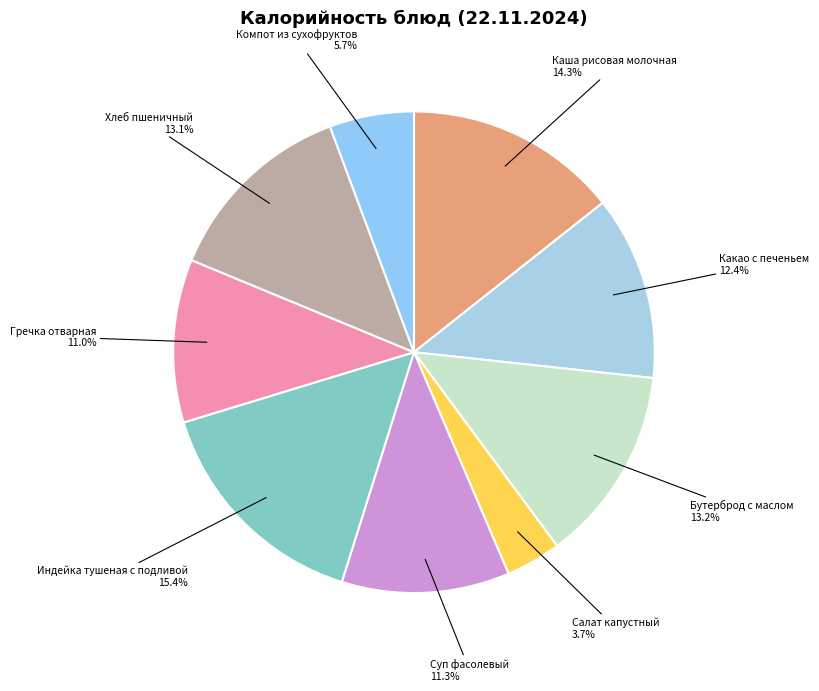

How much of the chart is everything except Суп фасолевый?

88.7%